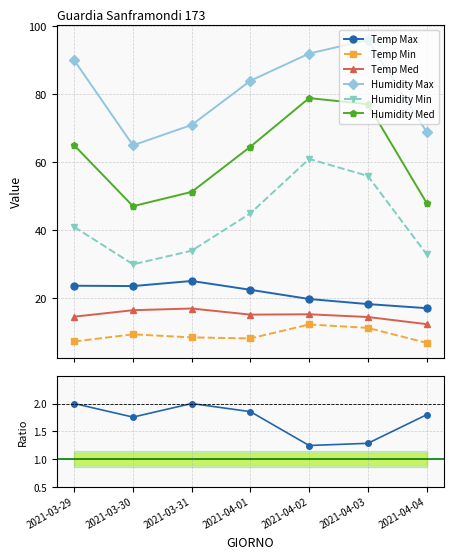

How many values in the Temp Max series are below 22?

3